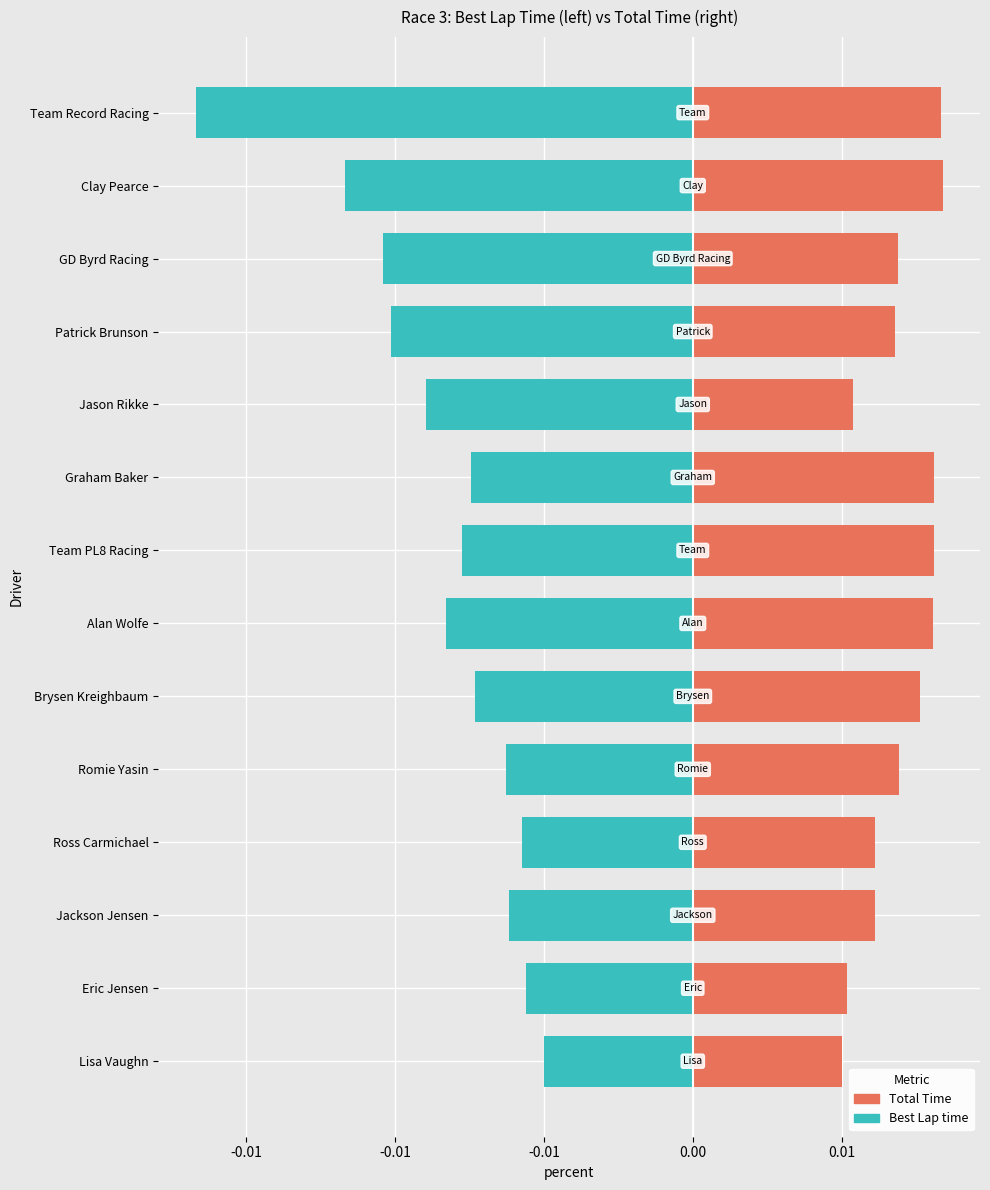

What are all the series names shown in the legend?

Total Time, Best Lap time